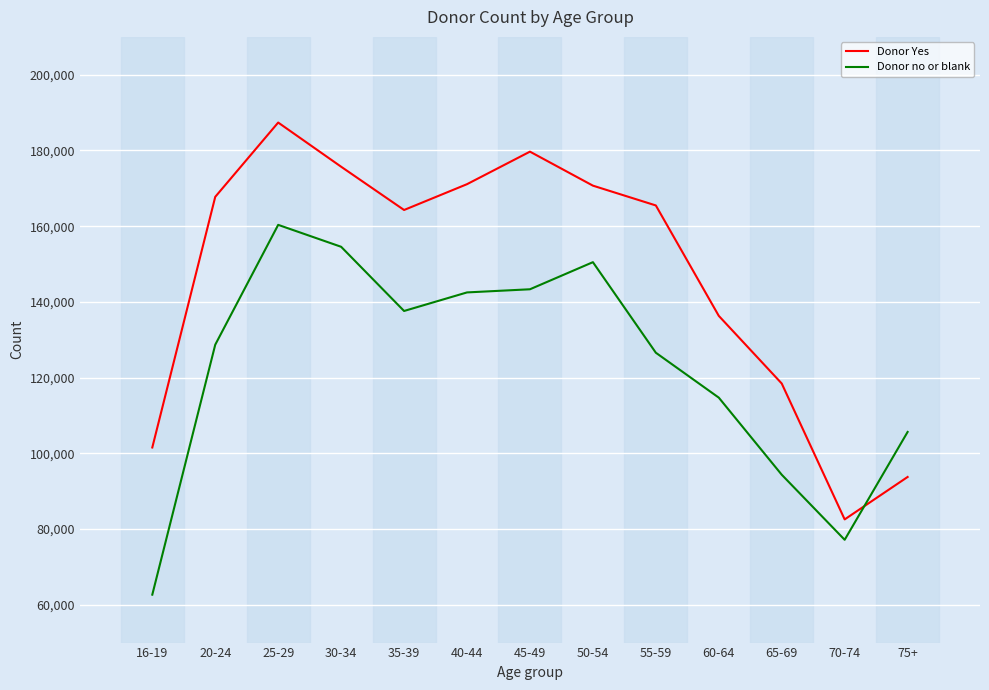

Where is the first local minimum for Donor no or blank?

35-39